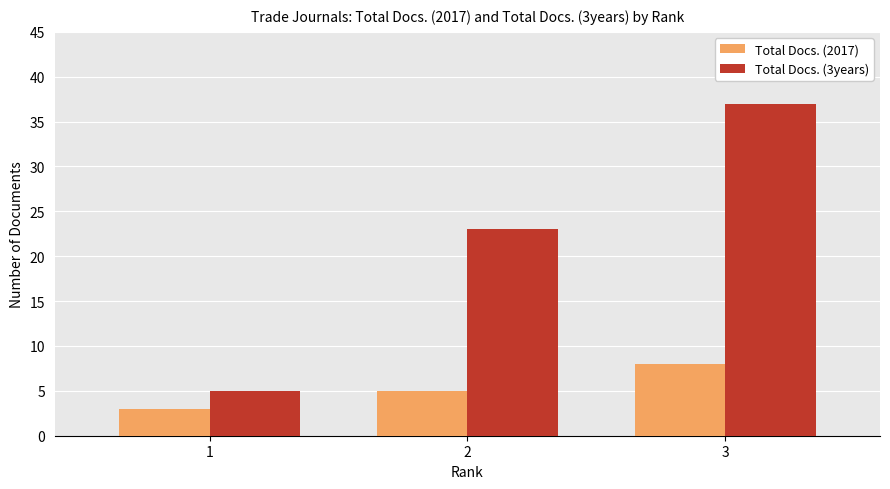

How many bars are there in total?

6